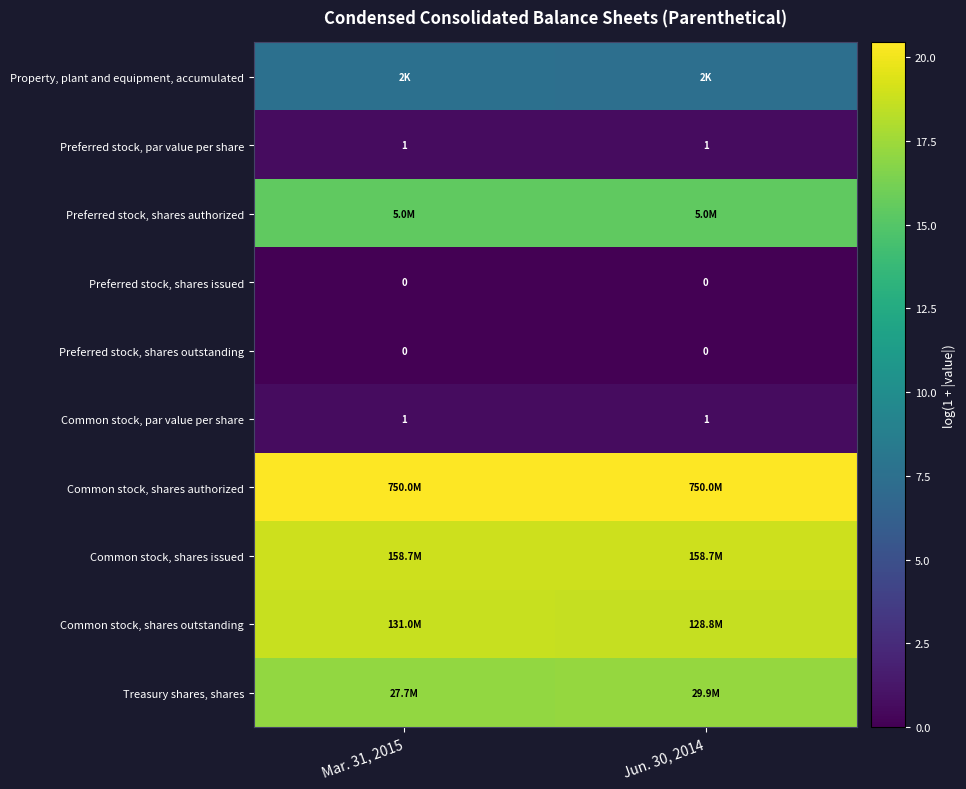

Count the number of categories in the chart.

2